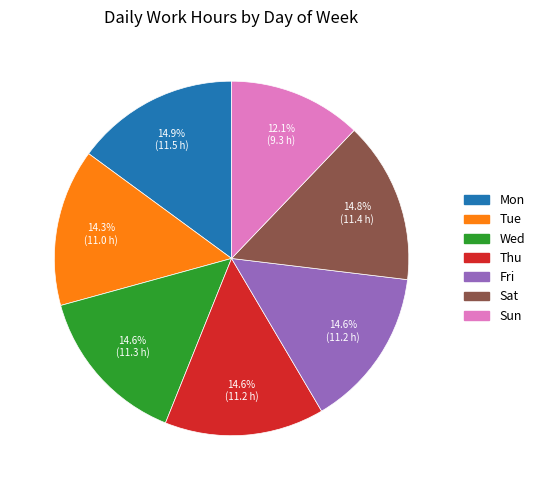

Is there any slice that represents more than half of the pie?

No